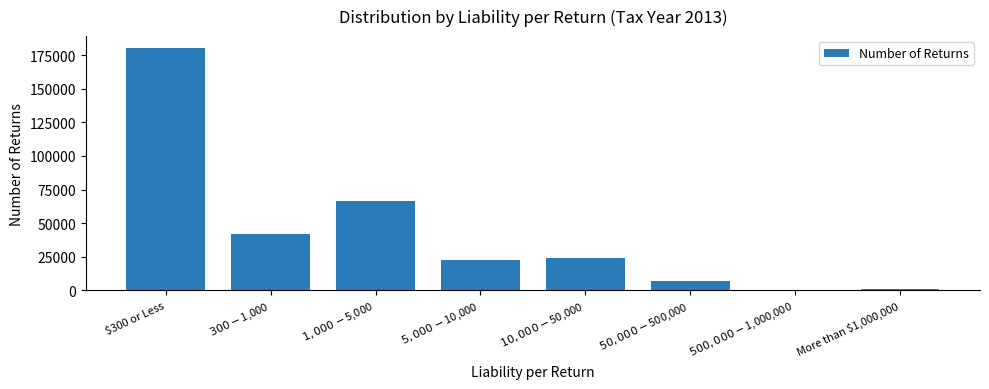

Are the bars horizontal?

No